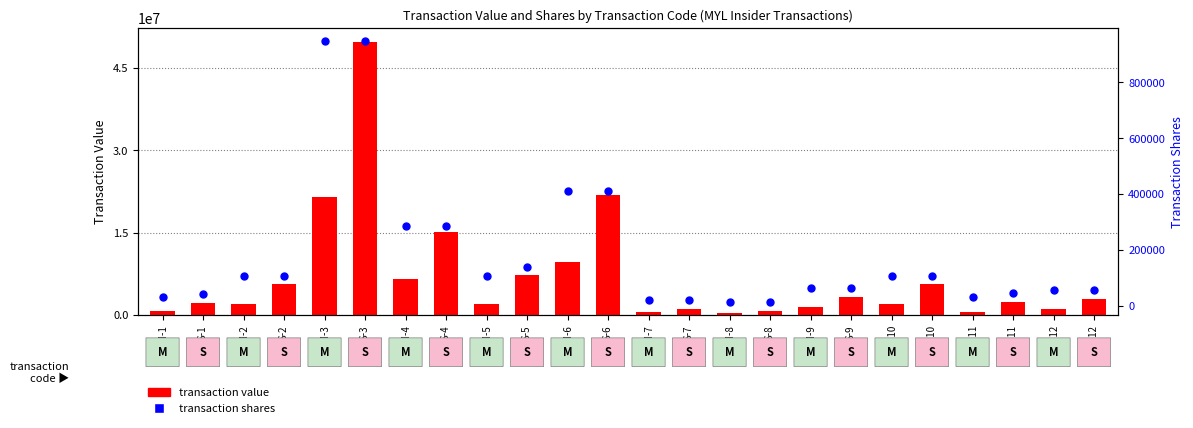

Which series has the largest Y range (max minus min)?

transaction value